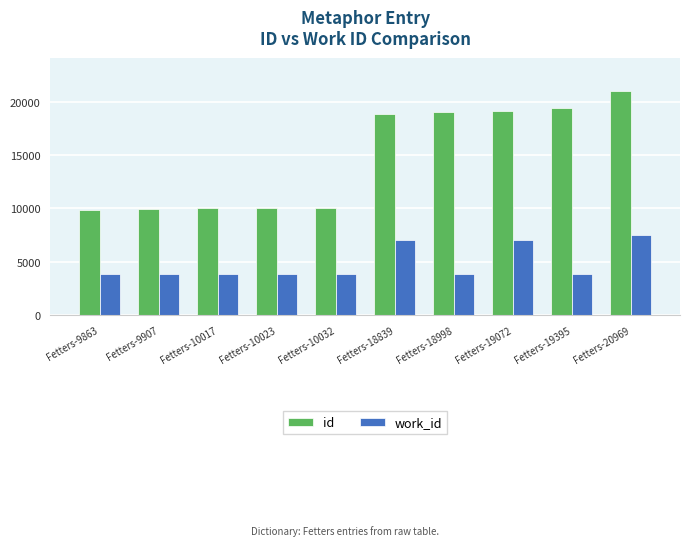

What is the value of the id bar at the 9th from the left?

19395